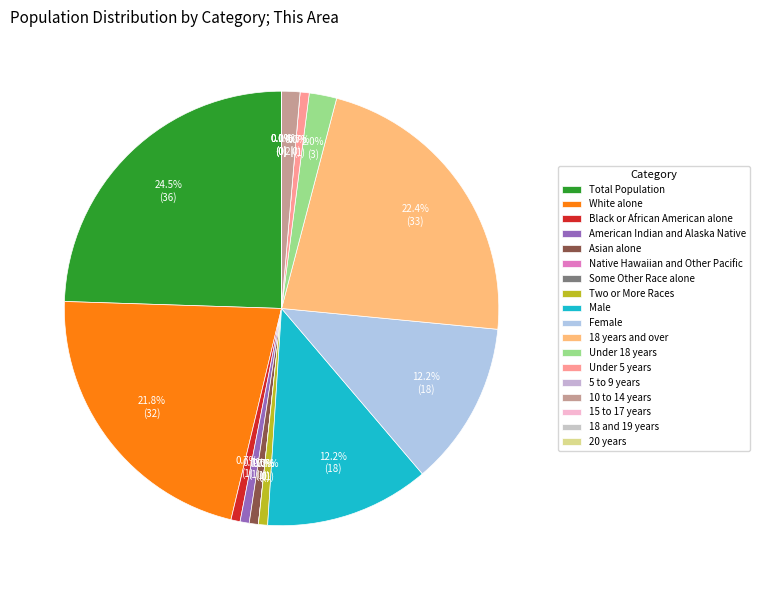

How much of the chart is everything except 15 to 17 years?

100.0%